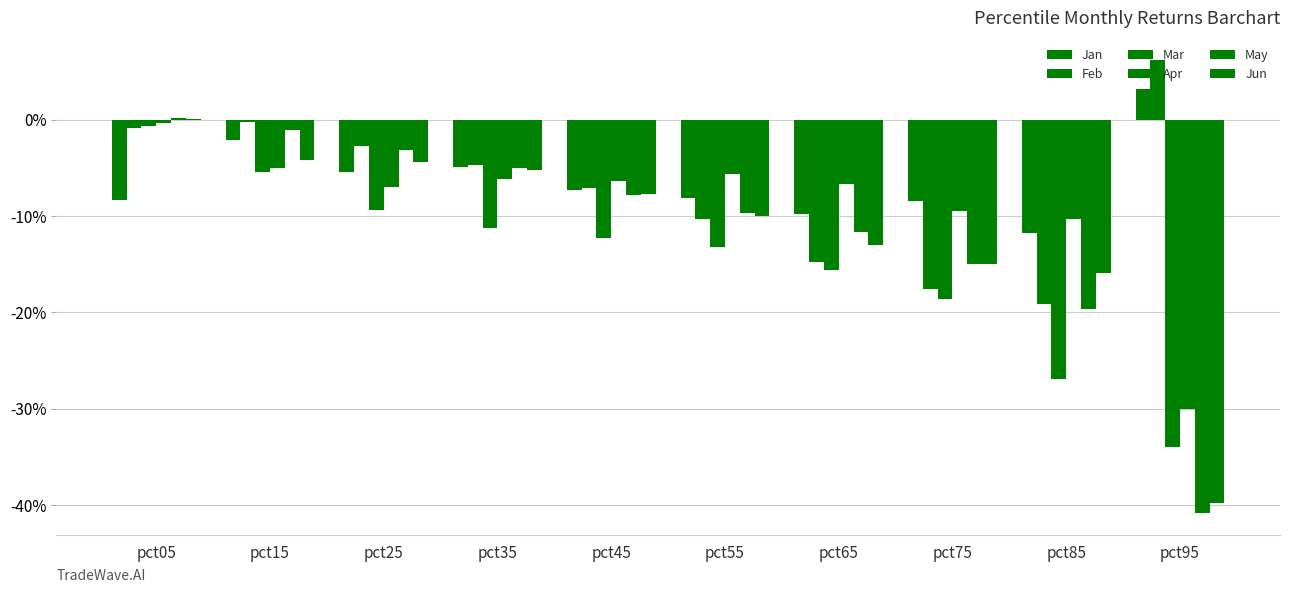

Are the bars grouped side by side (vs. stacked)?

Yes